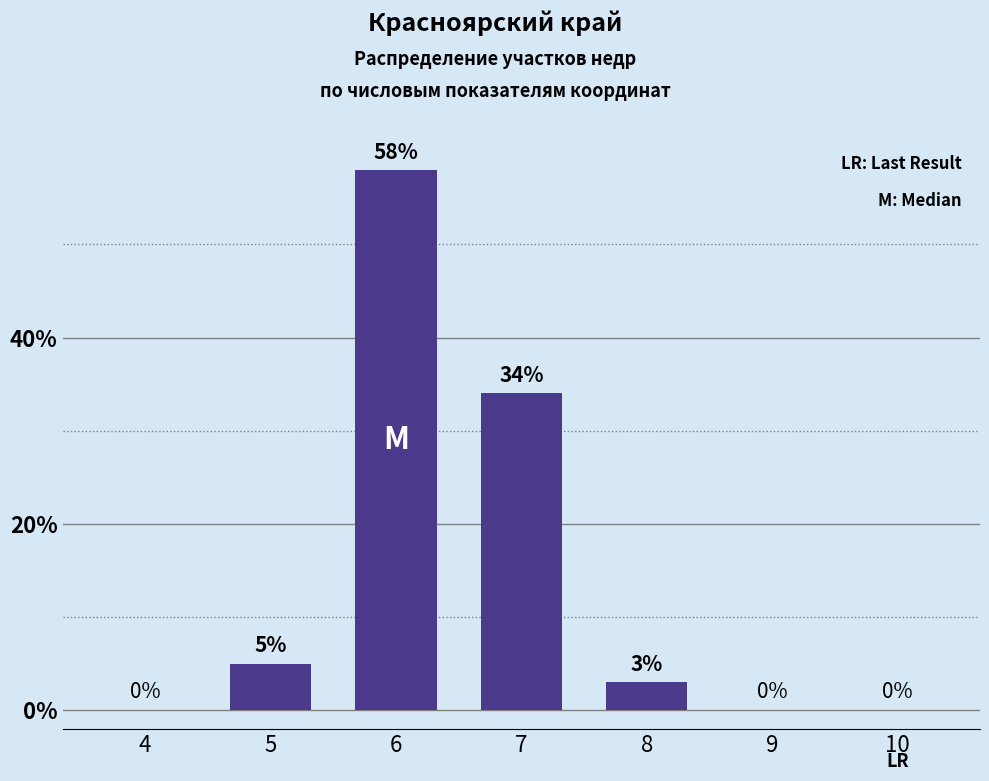

At which label does the data first exceed 3?

5